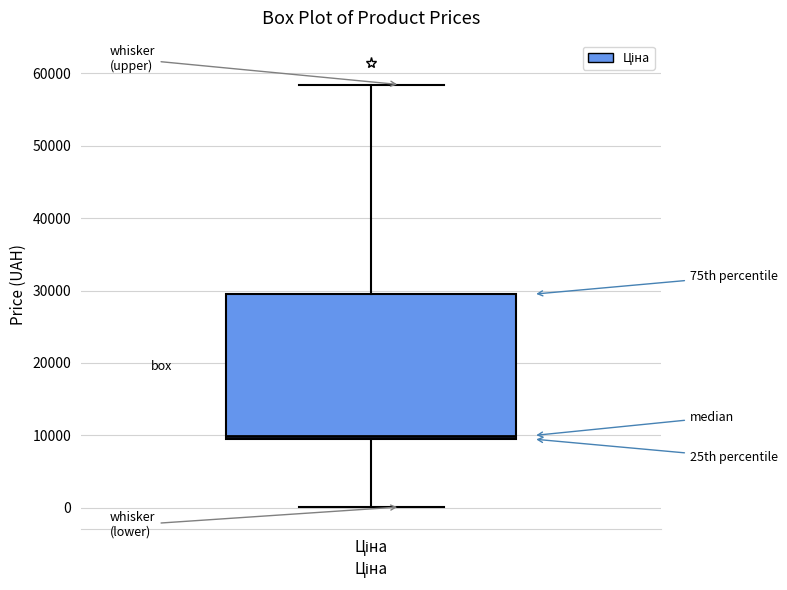

Where does the upper whisker of the box for Ціна end on the y-axis? The values are not printed on the chart, so give them approximately, as read against the axis.

58000